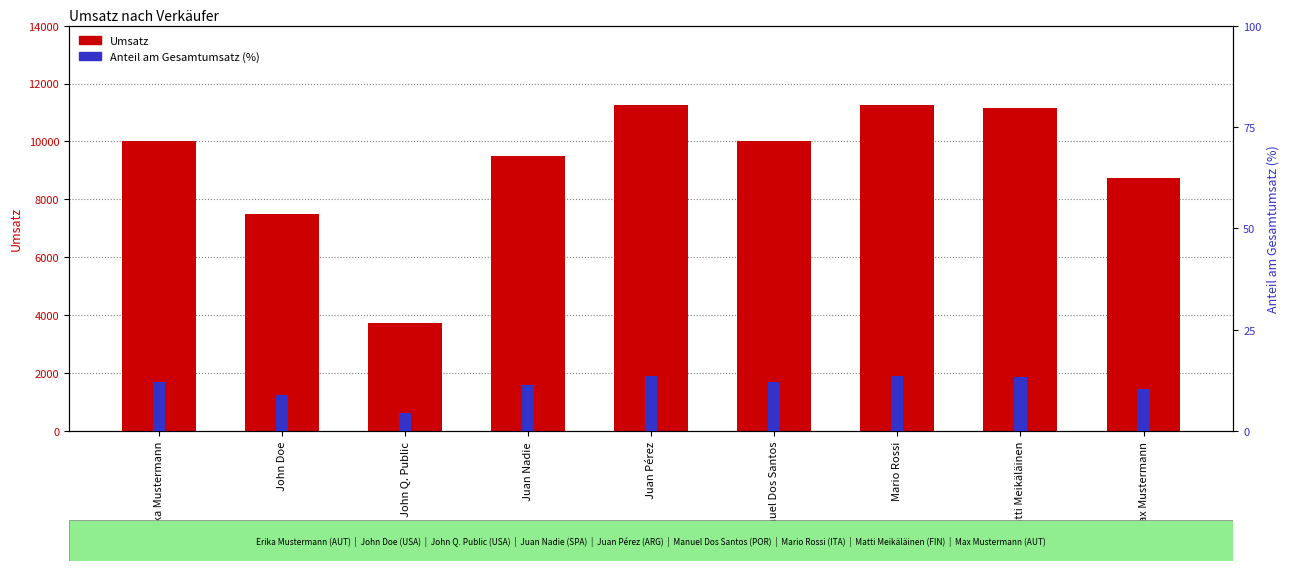

Reading left to right, list all the values displayed in this chart.

Umsatz: 10000.0	7500.0	3750.0	9500.0	11250.0	10000.0	11250.0	11150.0	8750.0
Anteil (%): 12.0	9.0	4.5	11.4	13.5	12.0	13.5	13.4	10.5